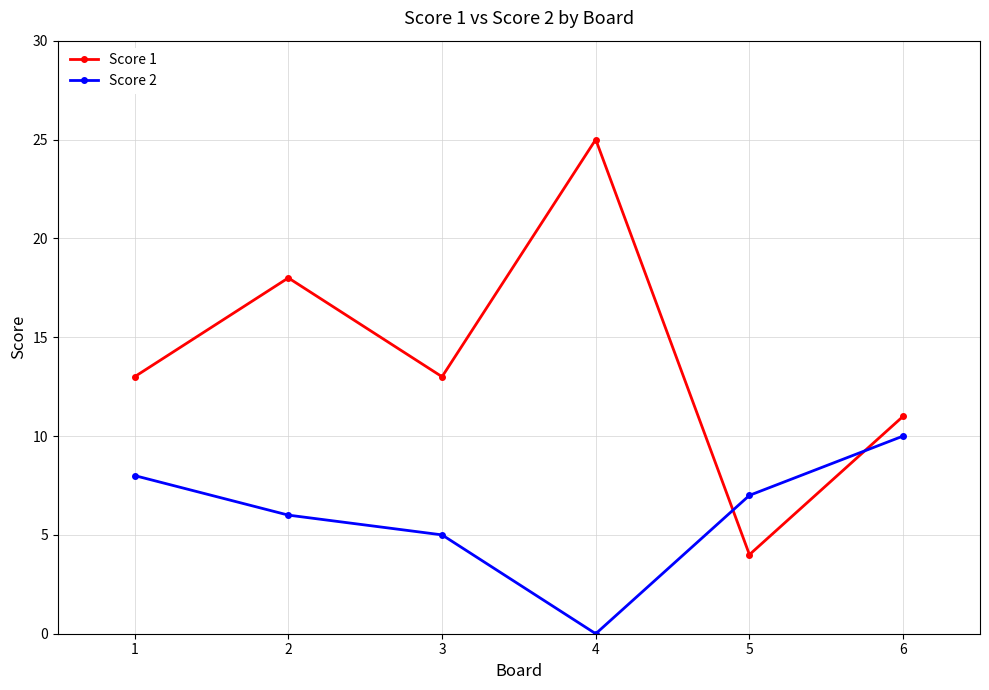

At which label does Score 2 reach its peak?

6